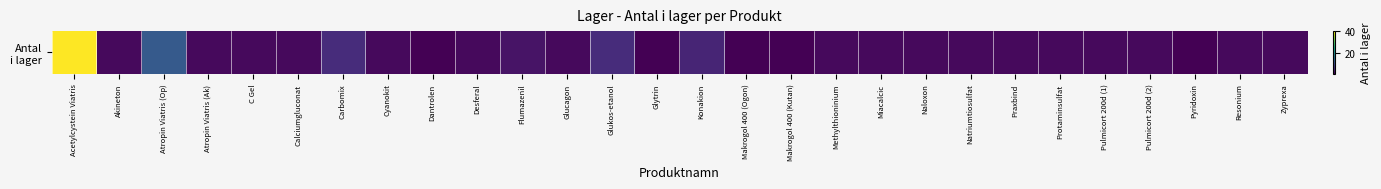

Reading left to right, transcribe all the data shown in this chart.

Acetylcystein Viatris=40	Akineton=2	Atropin Viatris (Op)=12	Atropin Viatris (Ak)=2	C Gel=2	Calciumgluconat=2	Carbomix=6	Cyanokit=2	Dantrolen=1	Desferal=2	Flumazenil=3	Glucagon=2	Glukos-etanol=6	Glytrin=1	Konakion=5	Makrogol 400 (Ogon)=1	Makrogol 400 (Kutan)=1	Methylthioninium=2	Miacalcic=2	Naloxon=2	Natriumtiosulfat=2	Praxbind=2	Protaminsulfat=2	Pulmicort 200d (1)=2	Pulmicort 200d (2)=2	Pyridoxin=1	Resonium=2	Zyprexa=2